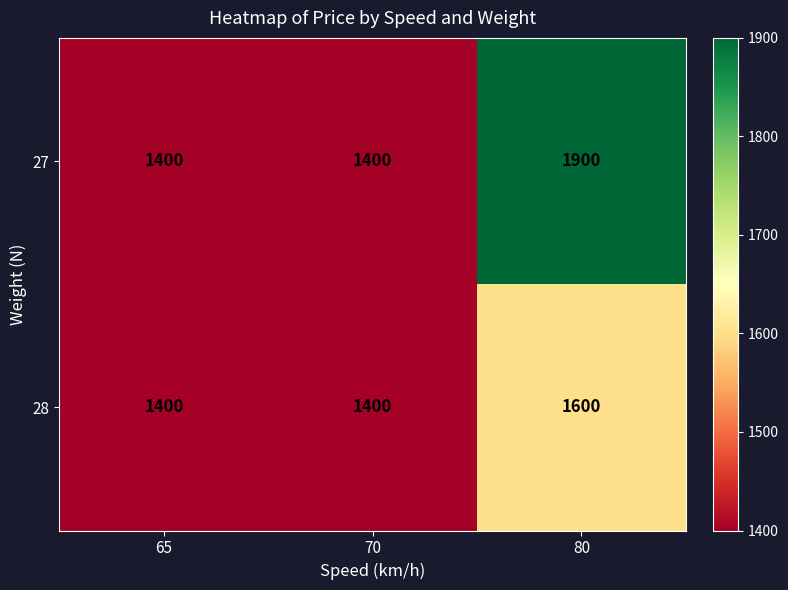

Rank the series by their average value, from highest to lowest.

27, 28